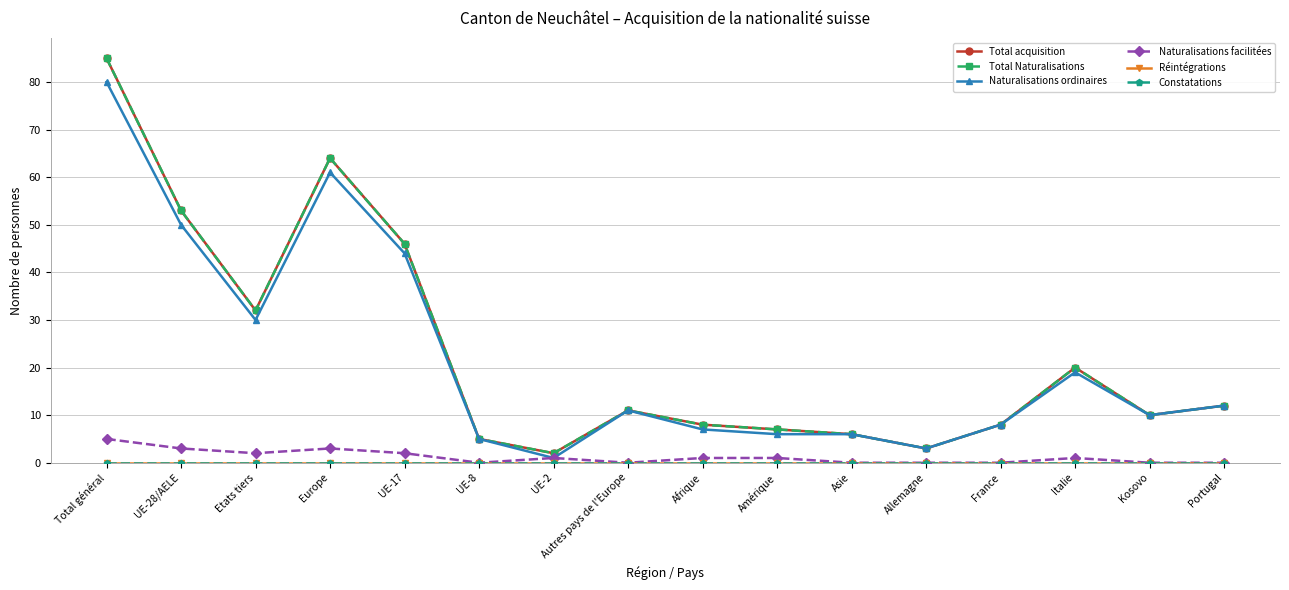

What is the spread (max minus min) of values at Asie?

6